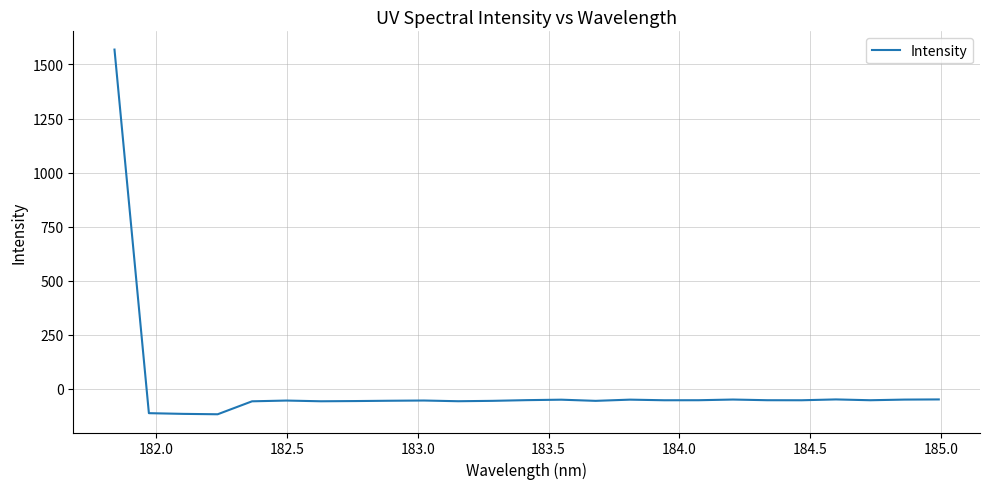

How many values are below zero?

24